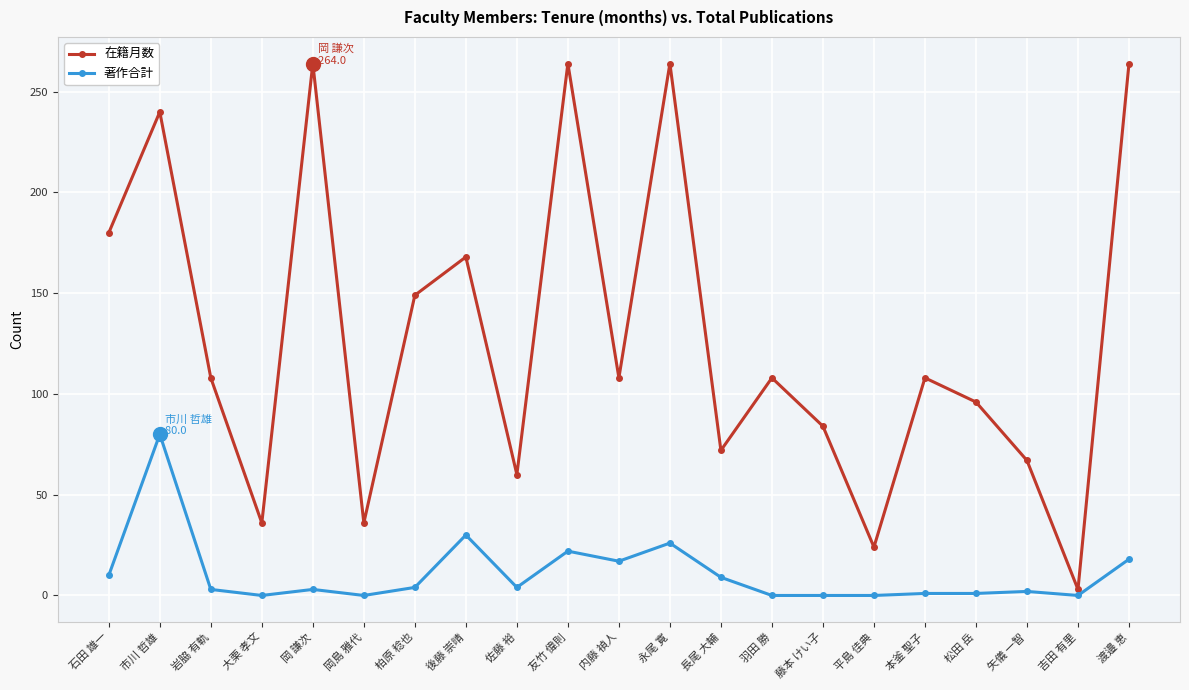

What is the label of the 19th point from the right?

岩脇 有軌